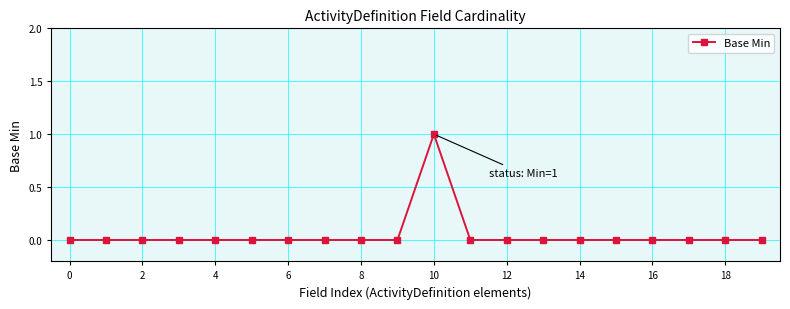

Reading right to left, transcribe all the data shown in this chart.

0	0	0	0	0	0	0	0	0	1	0	0	0	0	0	0	0	0	0	0